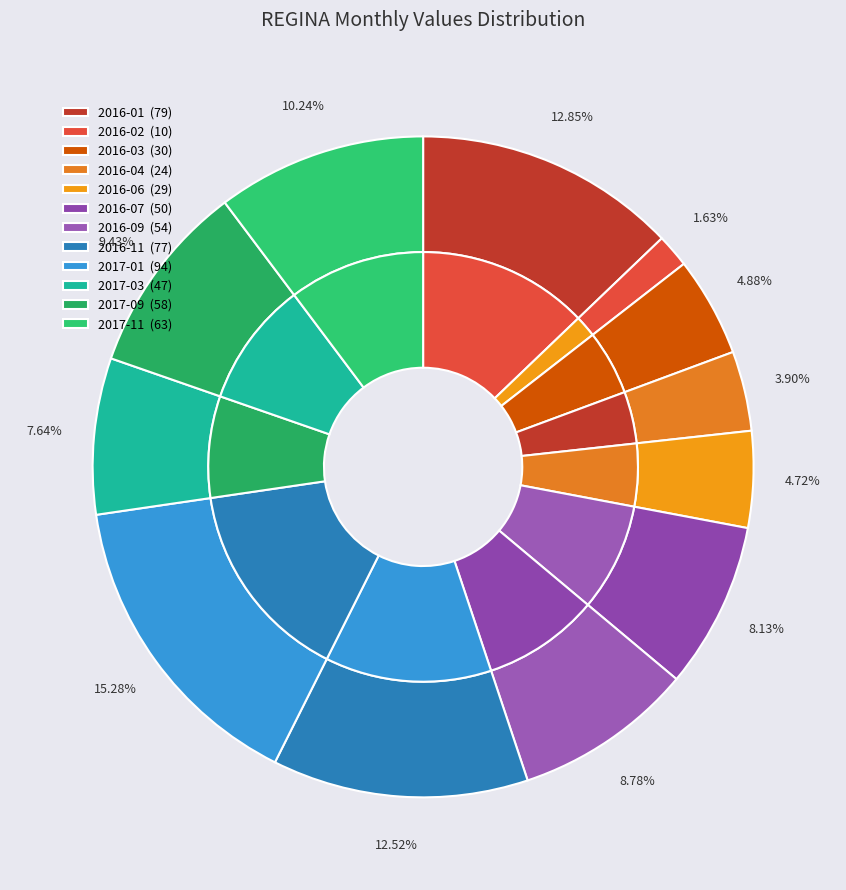

Is it true that 2016-04 is 4% of the pie?

True